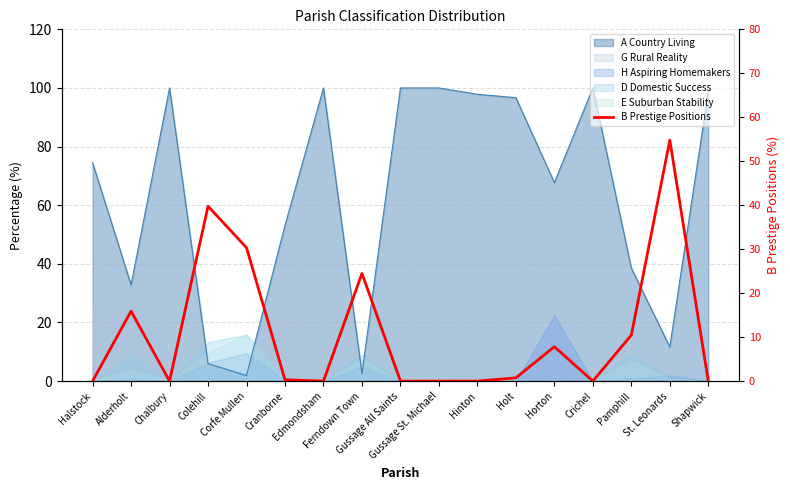

List the labels in order of value, largest first.

St. Leonards, Colehill, Corfe Mullen, Ferndown Town, Alderholt, Pamphill, Horton, Holt, Cranborne, Halstock, Chalbury, Edmondsham, Gussage All Saints, Gussage St. Michael, Hinton, Crichel, Shapwick